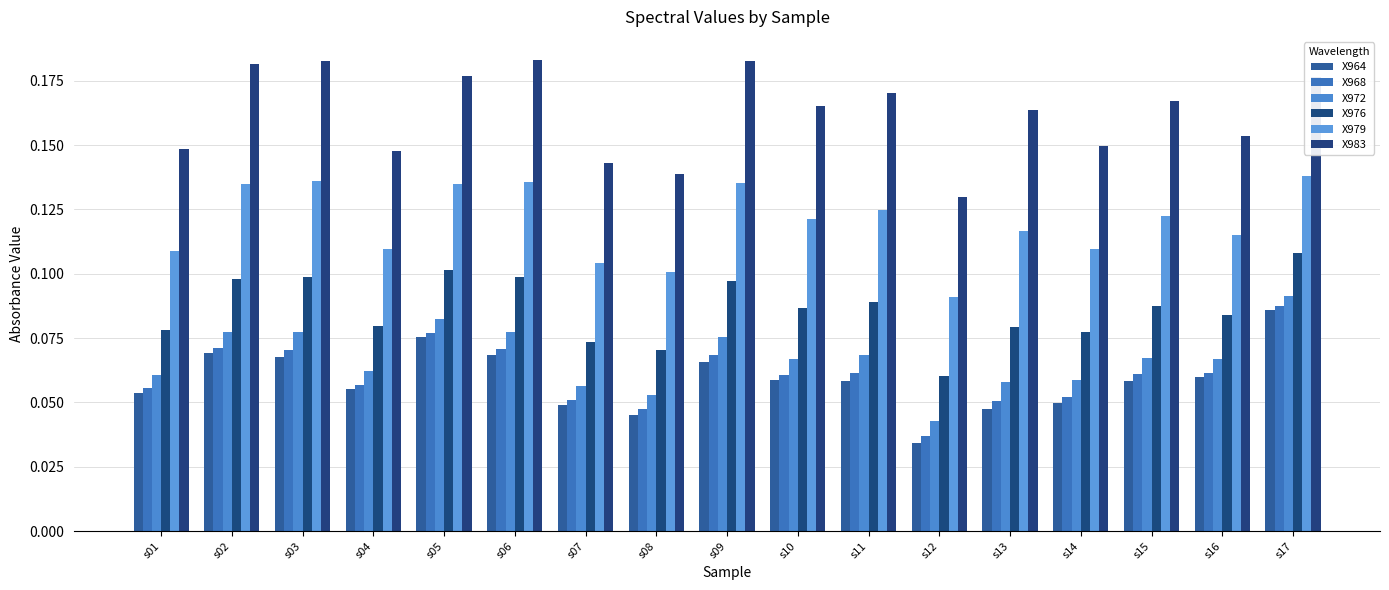

Does the chart contain any negative values?

No